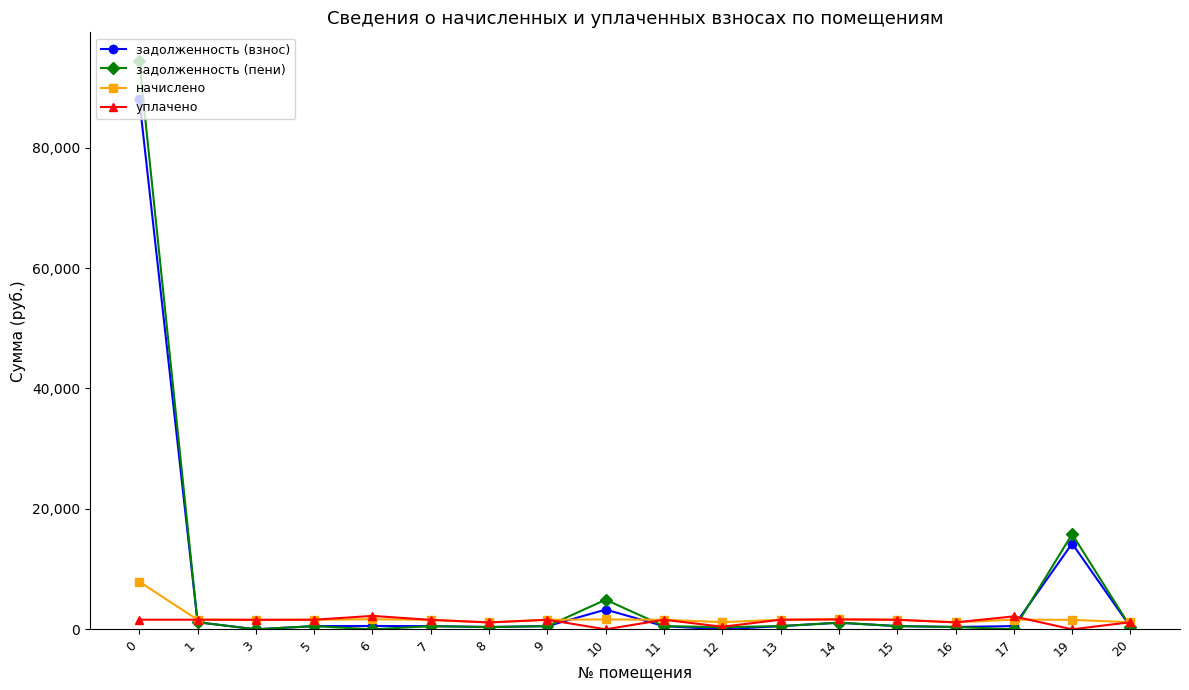

What is the value of the уплачено point at the 4th from the left?

1589.1